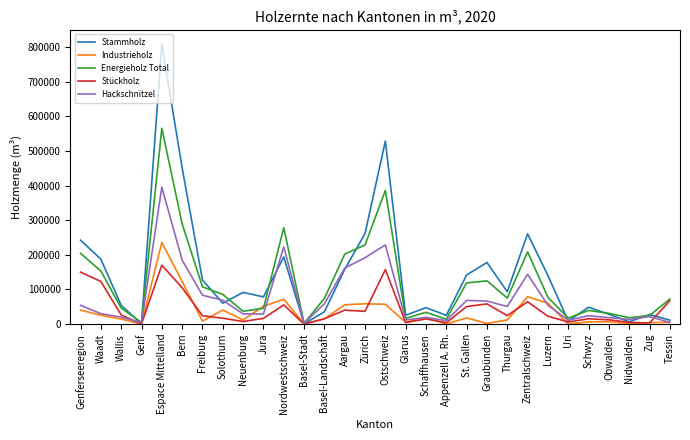

What value does the Stammholz series have at Zug, to the nearest 10?

27680